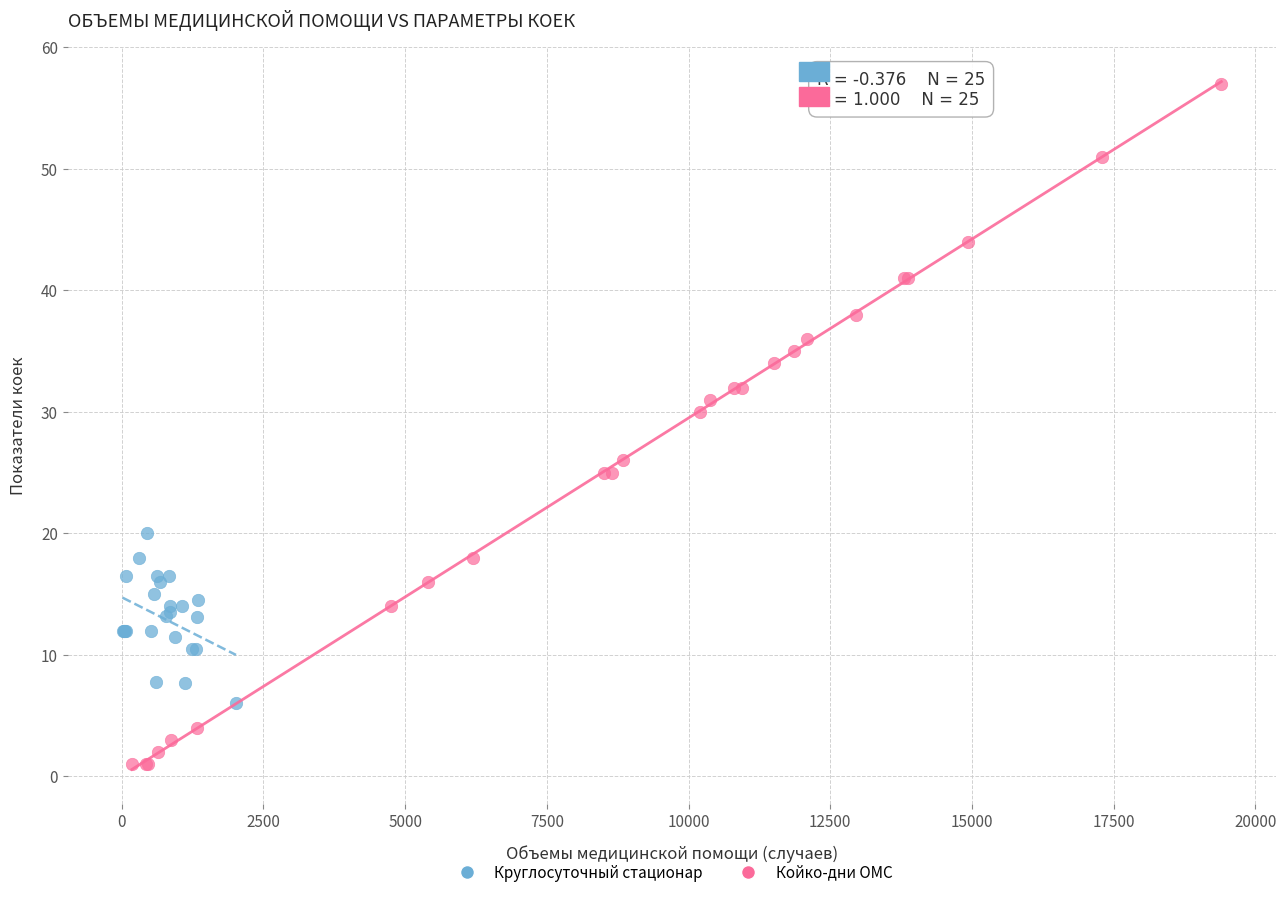

Which series reaches the minimum Y coordinate?

Койко-дни ОМС